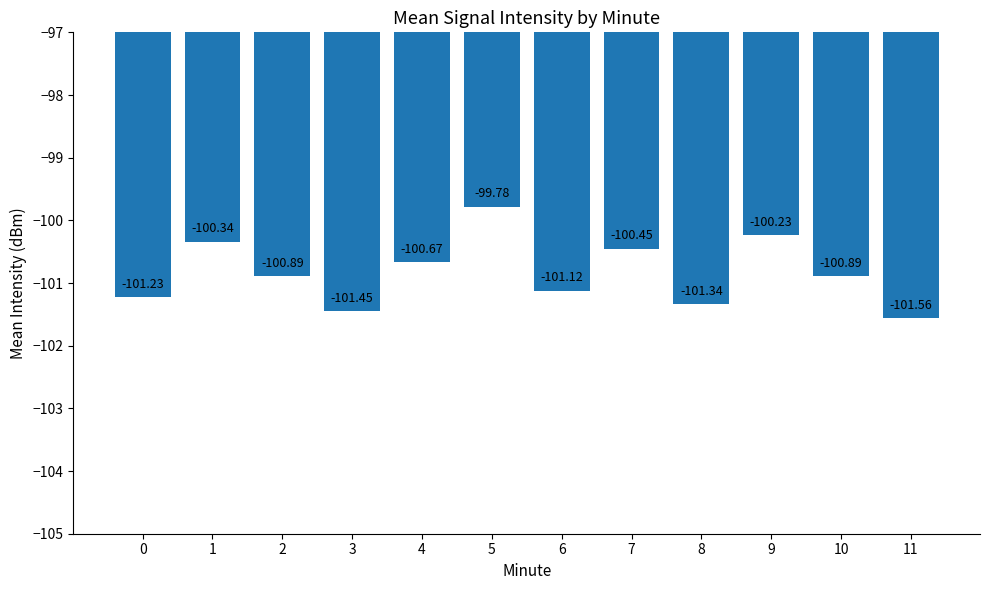

At which label does the data first exceed -100?

5